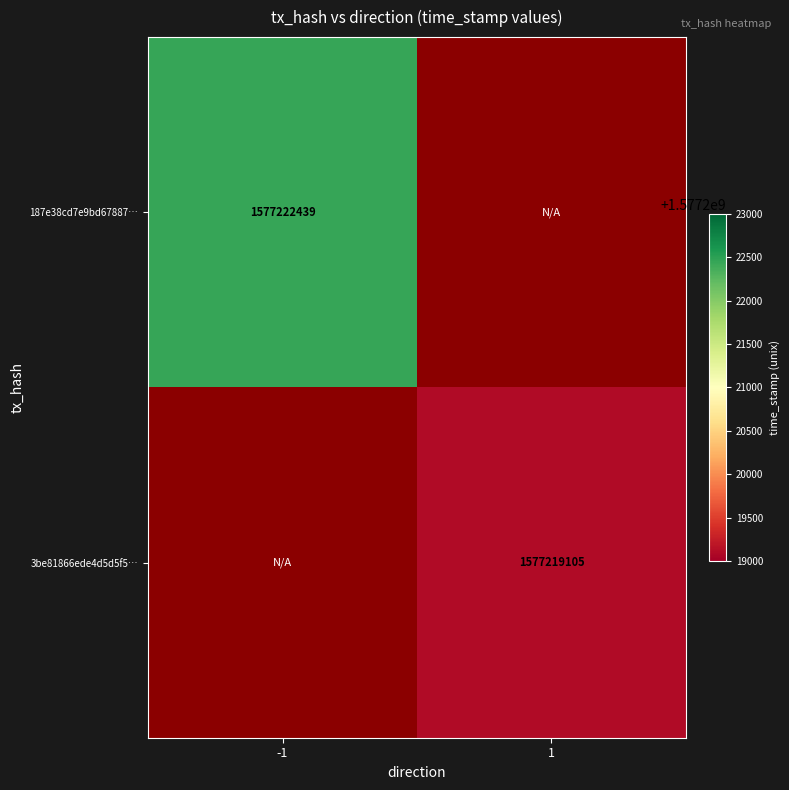

True or false: 187e38cd7e9bd67887… has a value of 1577222439 at -1.

True